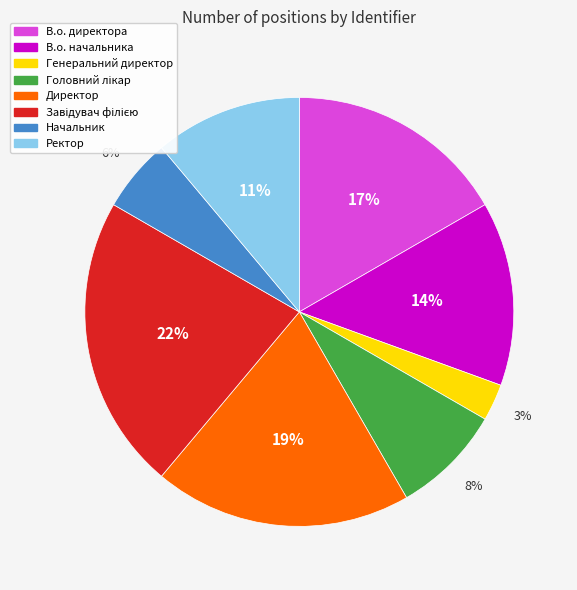

Do Начальник and Генеральний директор together represent more than half of the pie?

No